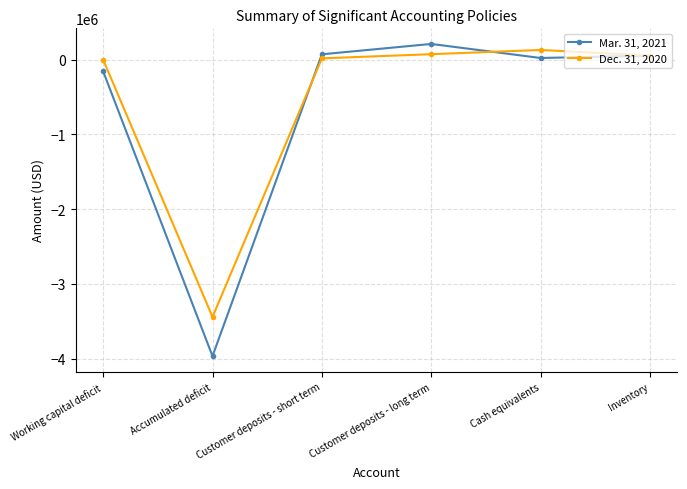

At which label does Dec. 31, 2020 reach its peak?

Cash equivalents